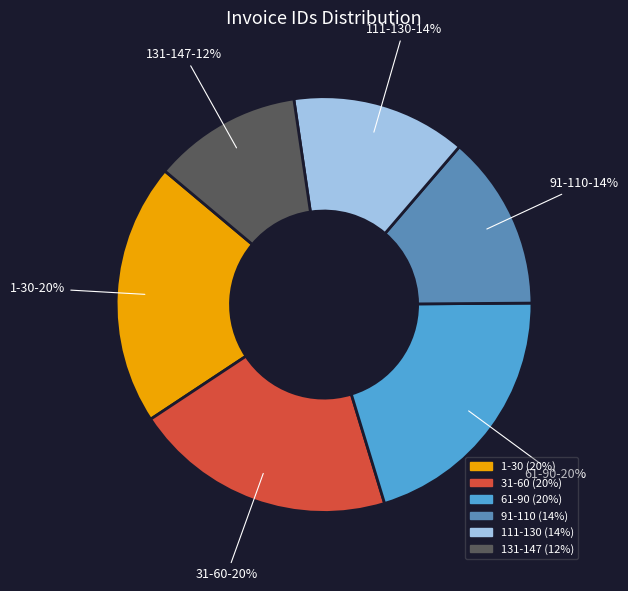

To the nearest percent, what is the average slice percentage?

17%